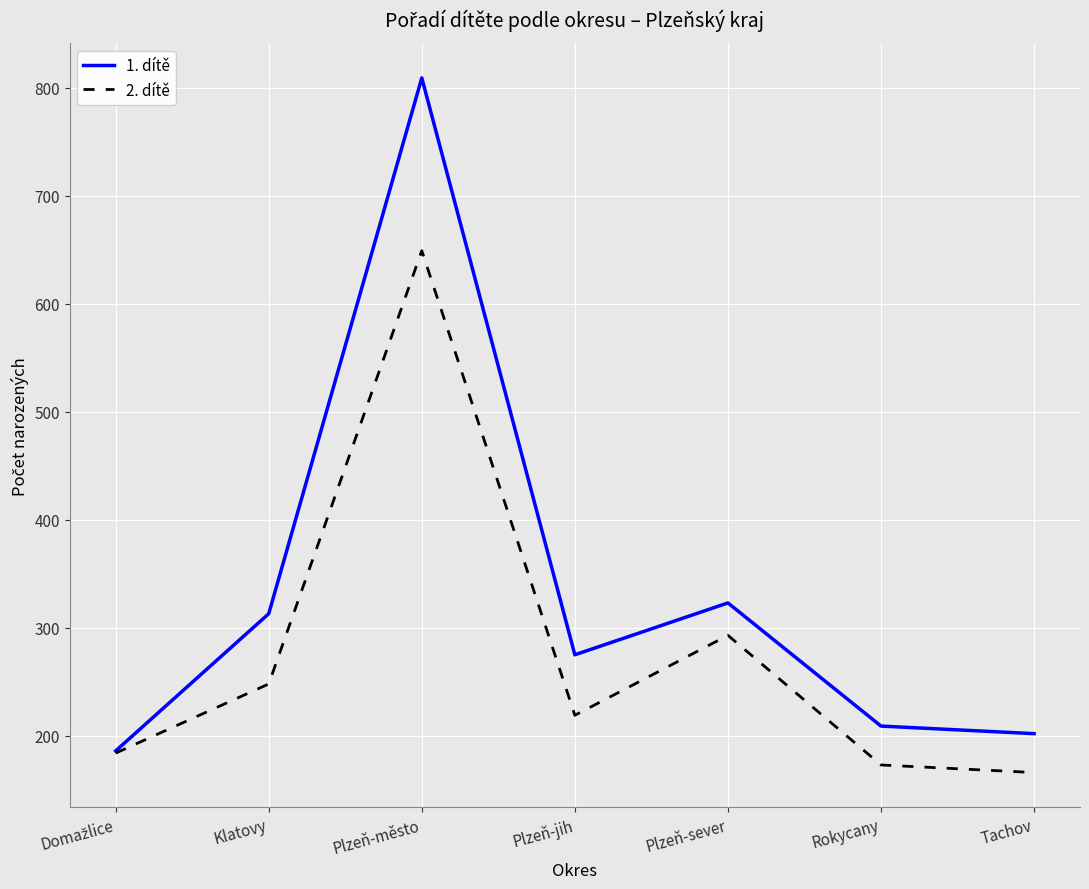

Where is the first local maximum for 1. dítě?

Plzeň-město